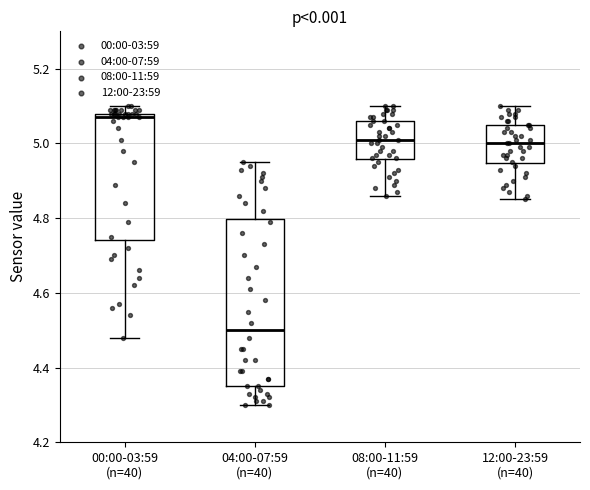

Reading left to right, read every box against the y-axis: the position of its median line, the range the box covers, and the ends of its whiskers. The values are not printed on the chart, so give them approximately, as read against the axis.

00:00-03:59 (n=40): median 5.08 (just below the box's upper edge), box 4.74 to 5.08, whiskers 4.48 to 5.10
04:00-07:59 (n=40): median 4.50, box 4.36 to 4.80, whiskers 4.30 to 4.96
08:00-11:59 (n=40): median 5.02, box 4.96 to 5.06, whiskers 4.86 to 5.10
12:00-23:59 (n=40): median 5.00, box 4.94 to 5.06, whiskers 4.86 to 5.10